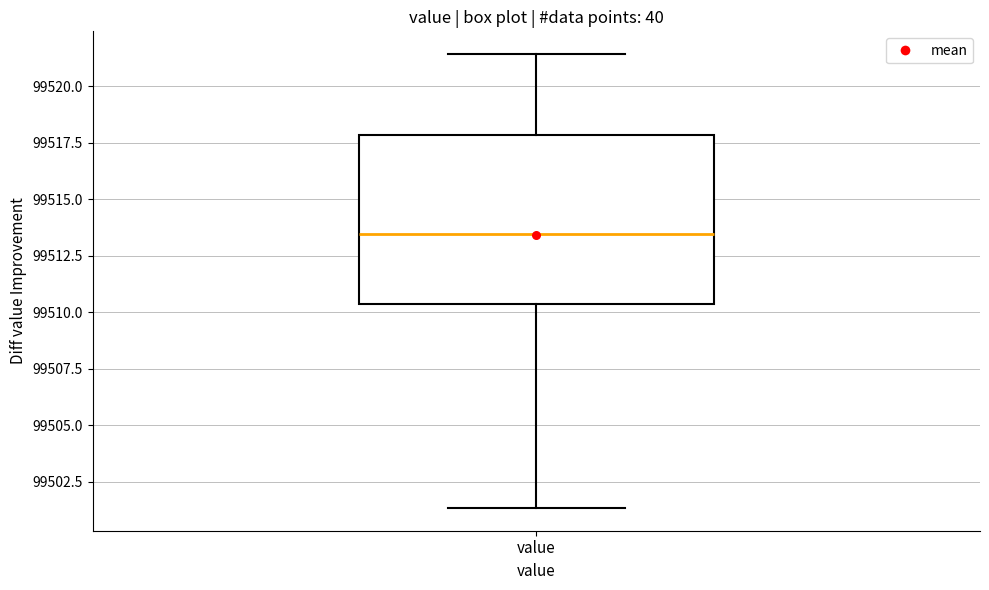

Read this box plot against the y-axis: the position of the median line, the range covered by the box, and the ends of both whiskers. The values are not printed on the chart, so give them approximately, as read against the axis.

median 99513.5, box 99510.5 to 99518.0, whiskers 99501.5 to 99521.5